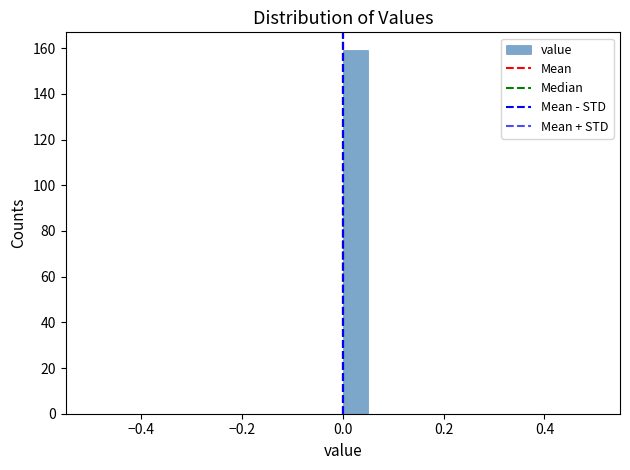

Around what value on the x-axis is the tallest bar? Give the approximate position of its centre, as read against the axis.

0.02